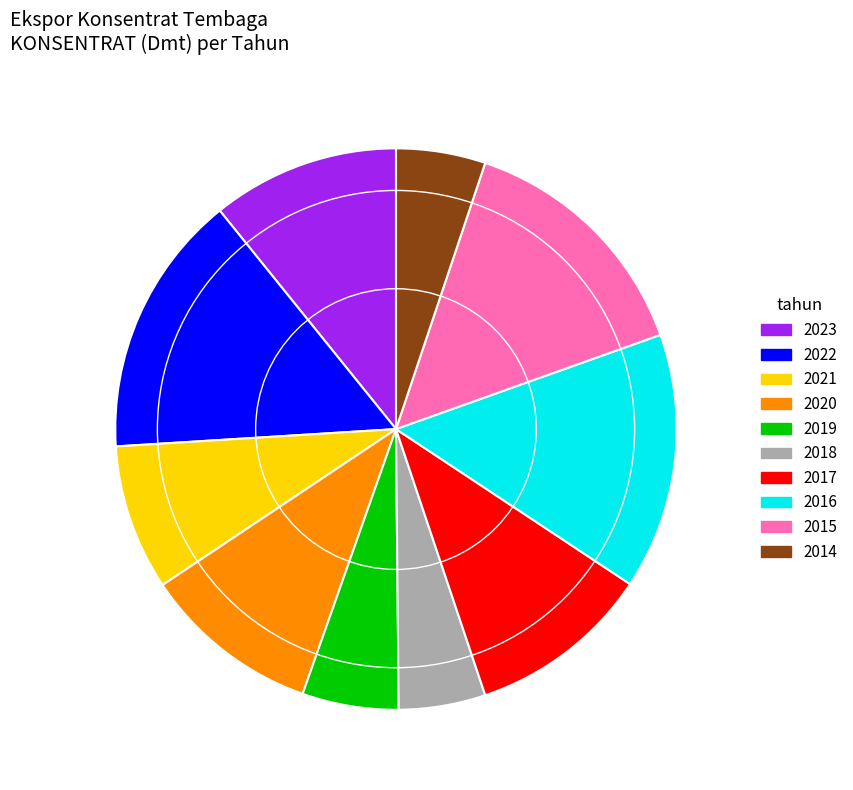

How many slices are in this pie chart?

10